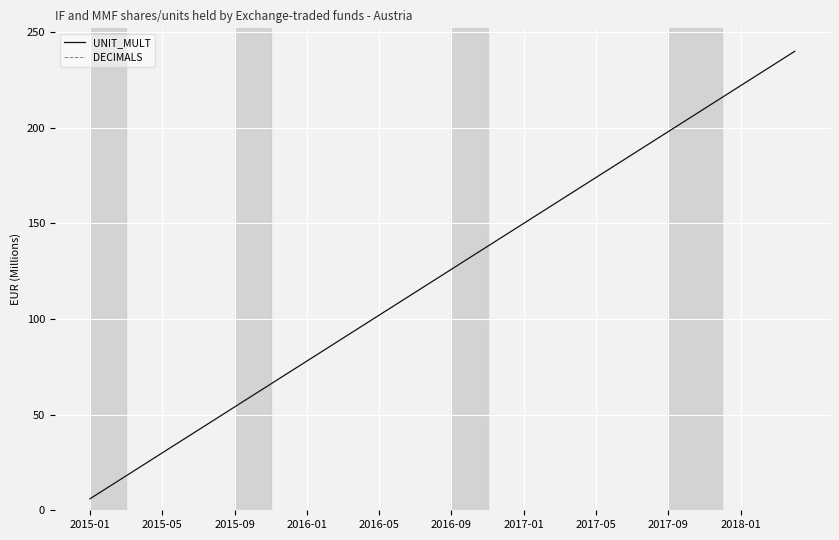

True or false: UNIT_MULT has more than 1 points higher than both neighbors.

False